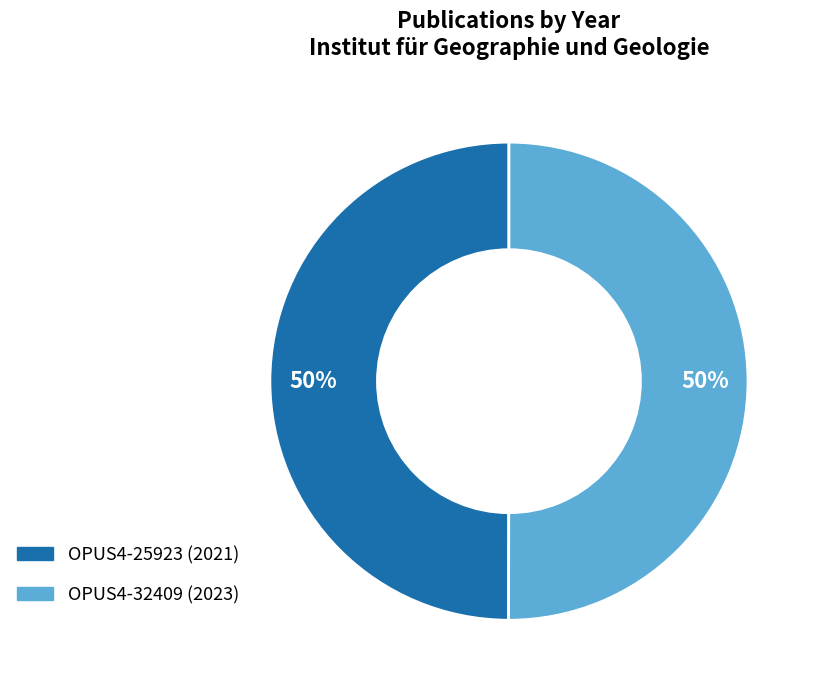

To the nearest percent, what portion does OPUS4-25923 represent?

50%